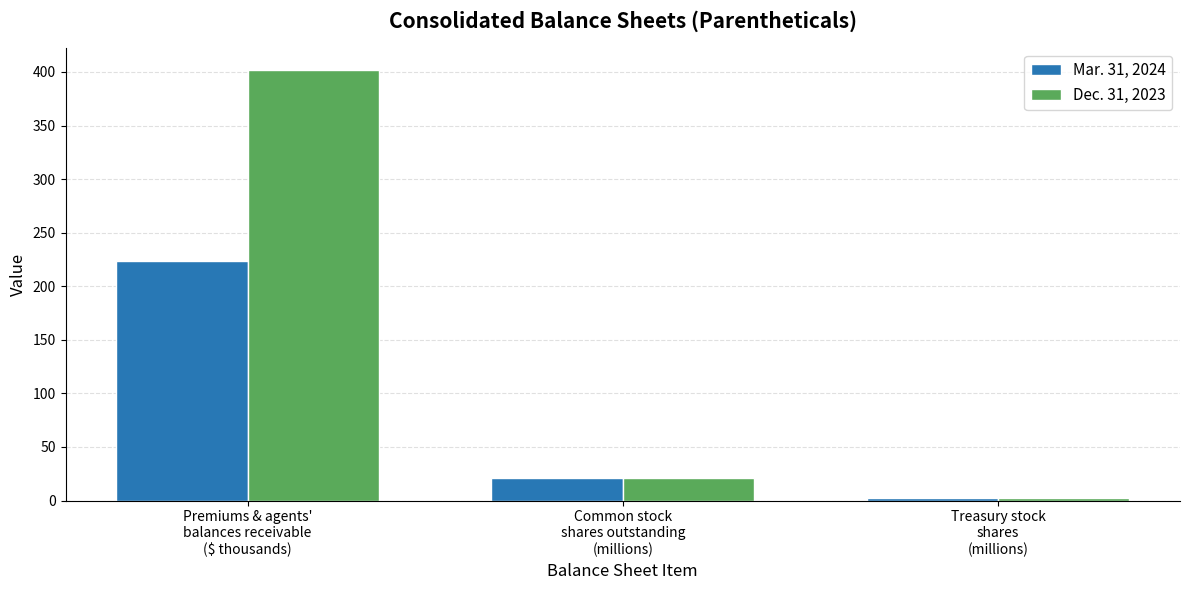

Which series has the largest total across all categories?

Dec. 31, 2023